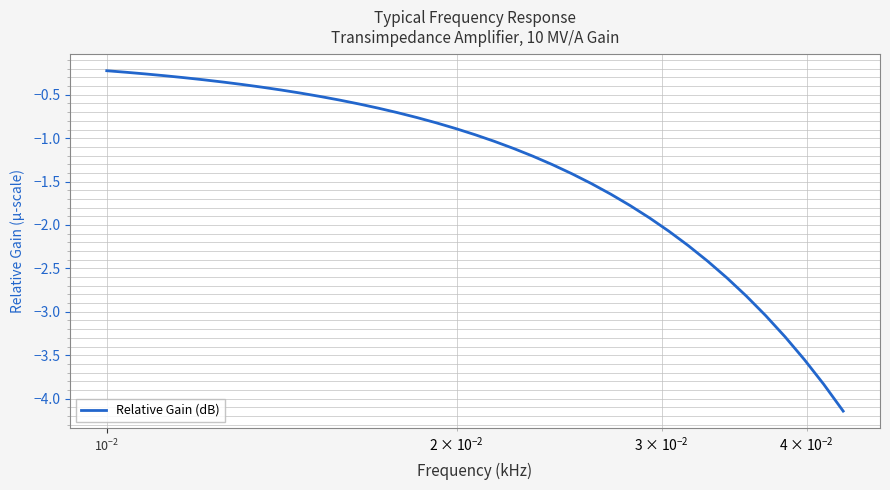

What is the difference between the maximum and minimum values?

3.9